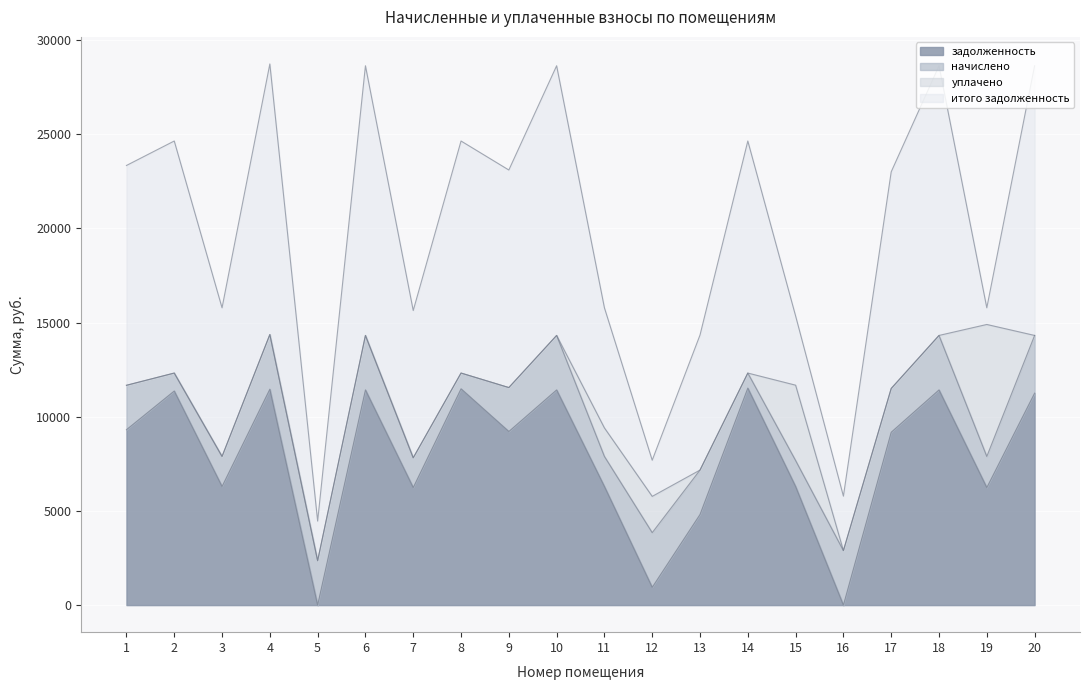

Which category has the lowest value across all series?

5